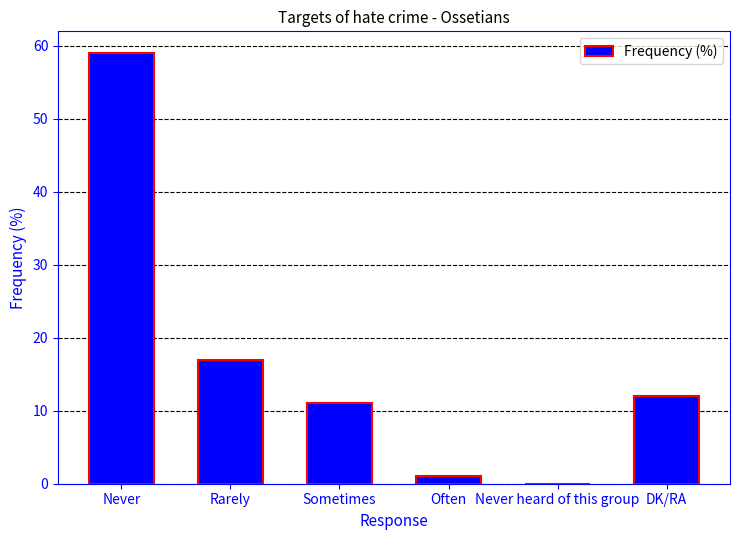

At which label is the value closest to 29?

Rarely